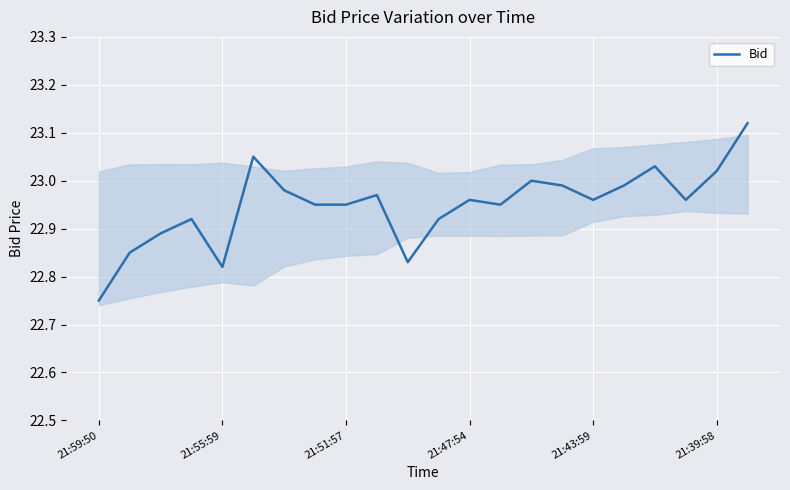

What is the difference between the maximum and minimum values?

0.4